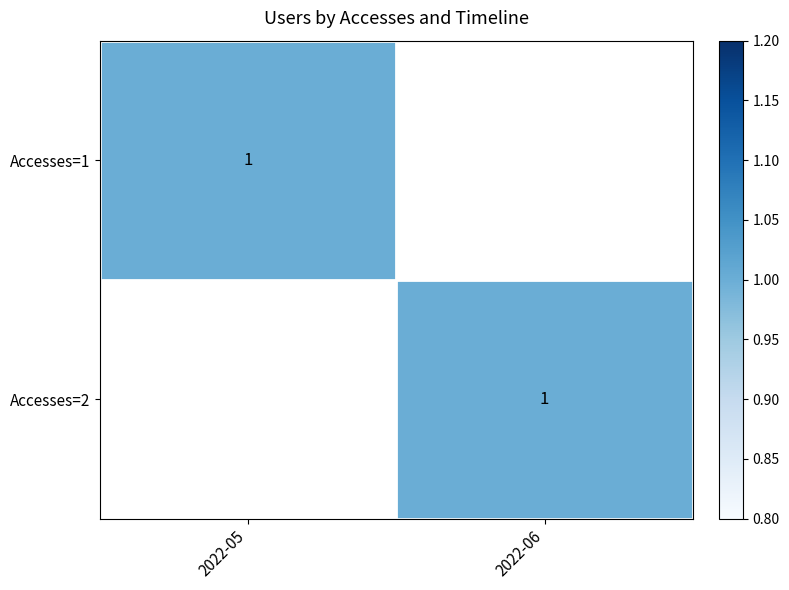

The 2022-05 series shows 2 at 0. True or false?

False